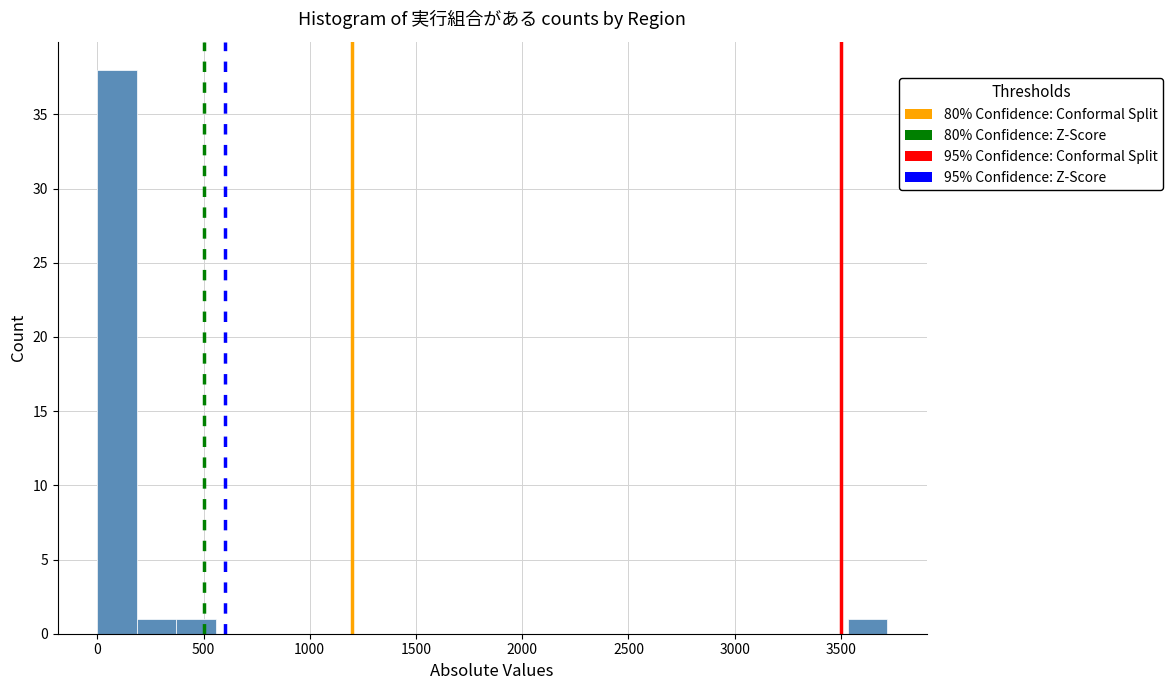

Around what value on the x-axis is the tallest bar? Give the approximate position of its centre, as read against the axis.

100